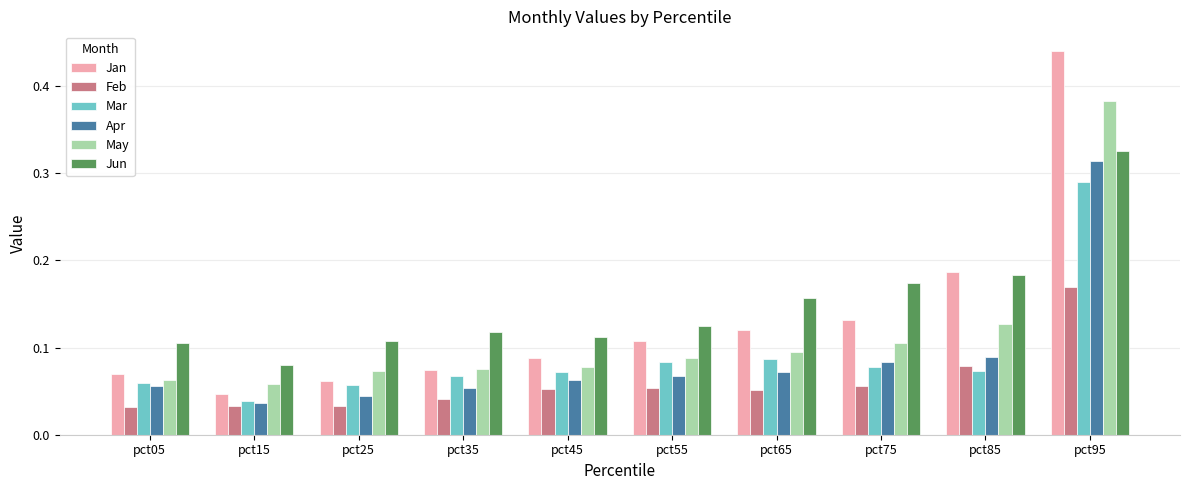

What are all the series names shown in the legend?

Jan, Feb, Mar, Apr, May, Jun